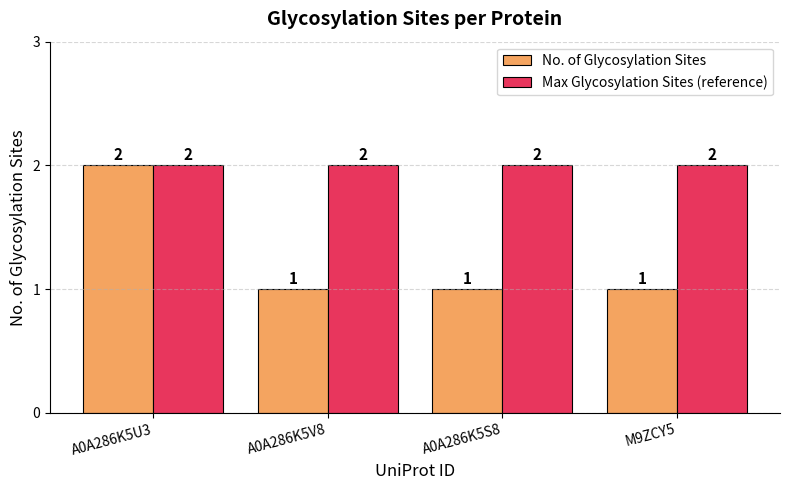

What is the minimum value shown in the chart?

1